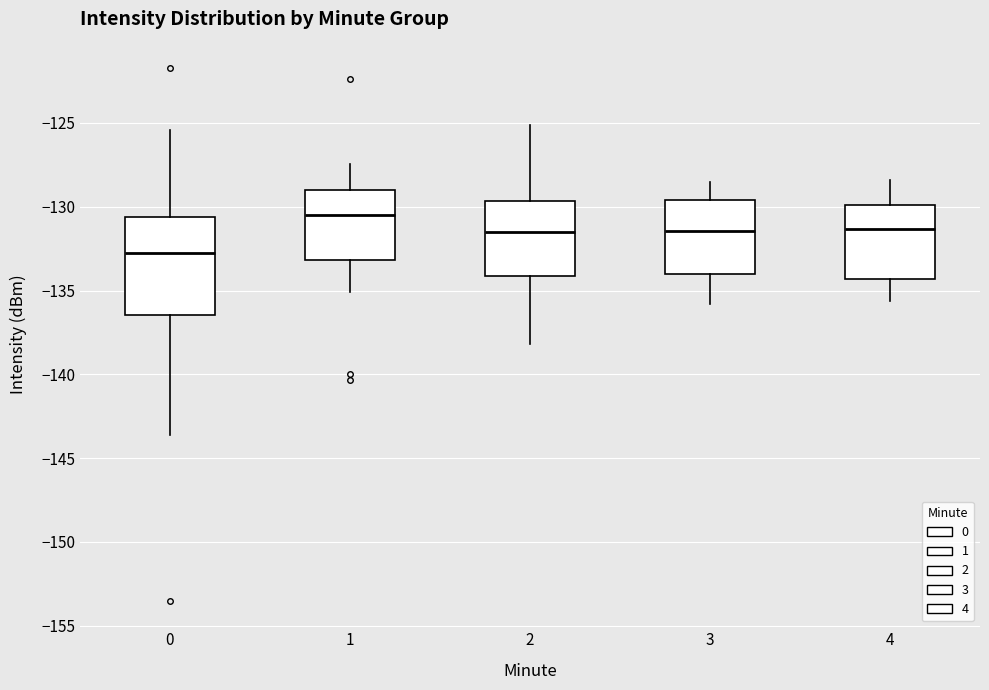

Which box's median line is the lowest?

0